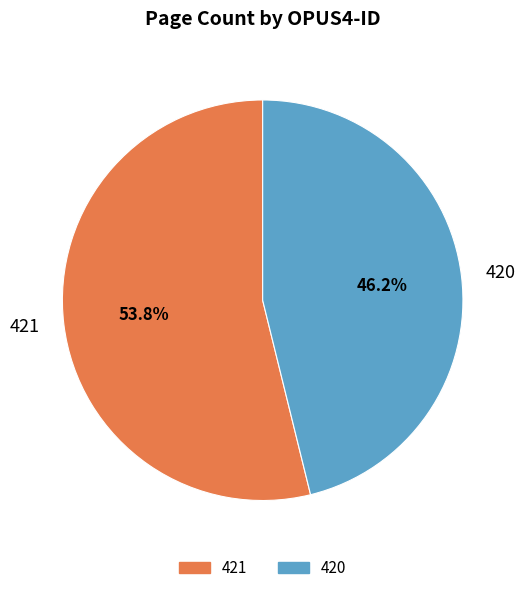

What percentage is NOT represented by 421?

46.2%